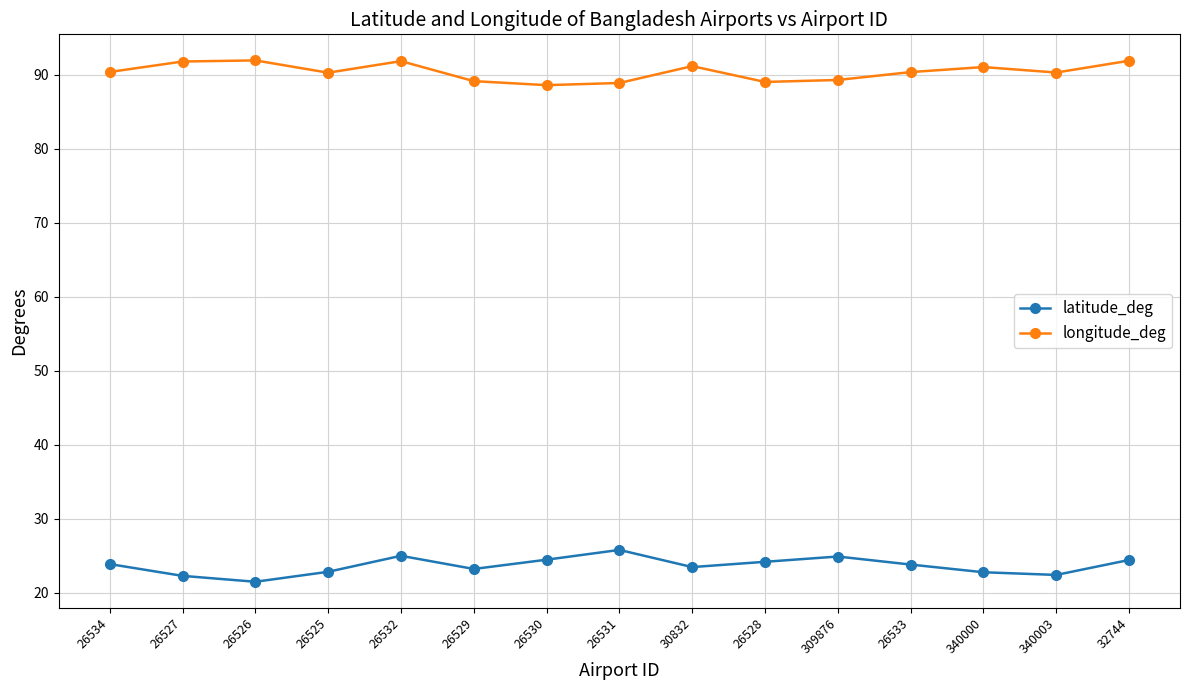

What is the spread (max minus min) of values at 30832?

67.8